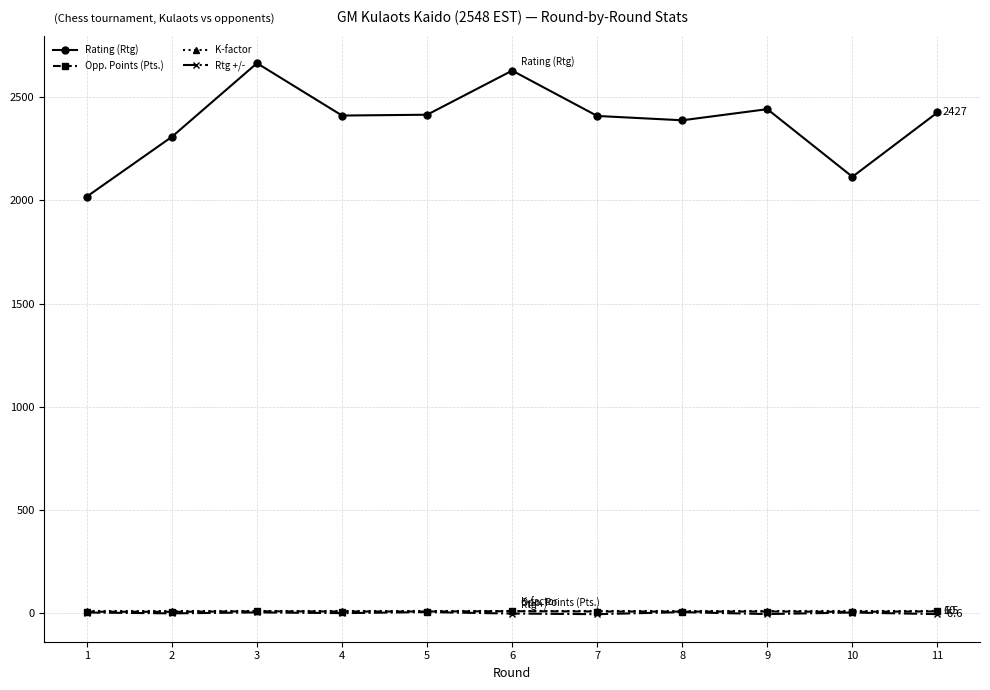

Is the value of Rating (Rtg) at 7 greater than the value of K-factor at 5?

Yes